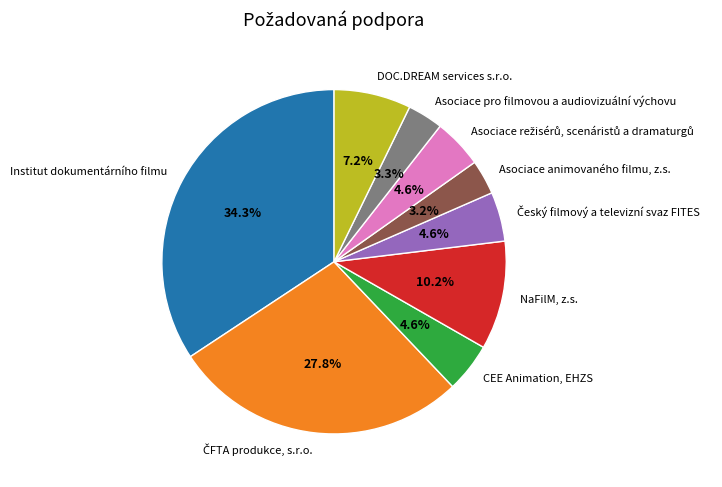

Is there a majority slice in this chart?

No